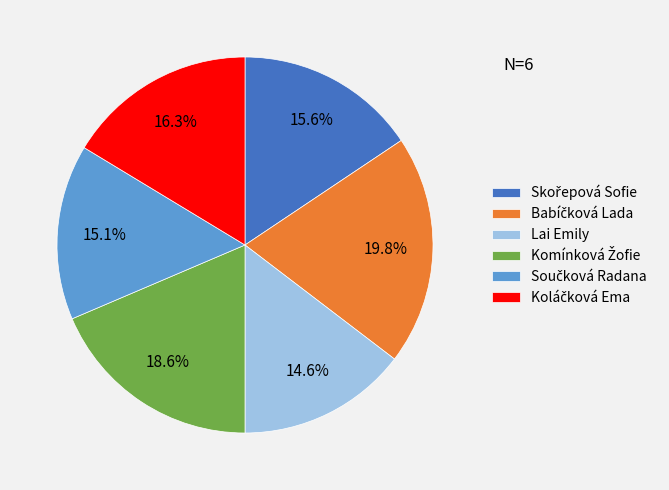

What percentage is NOT represented by Lai Emily?

85.4%